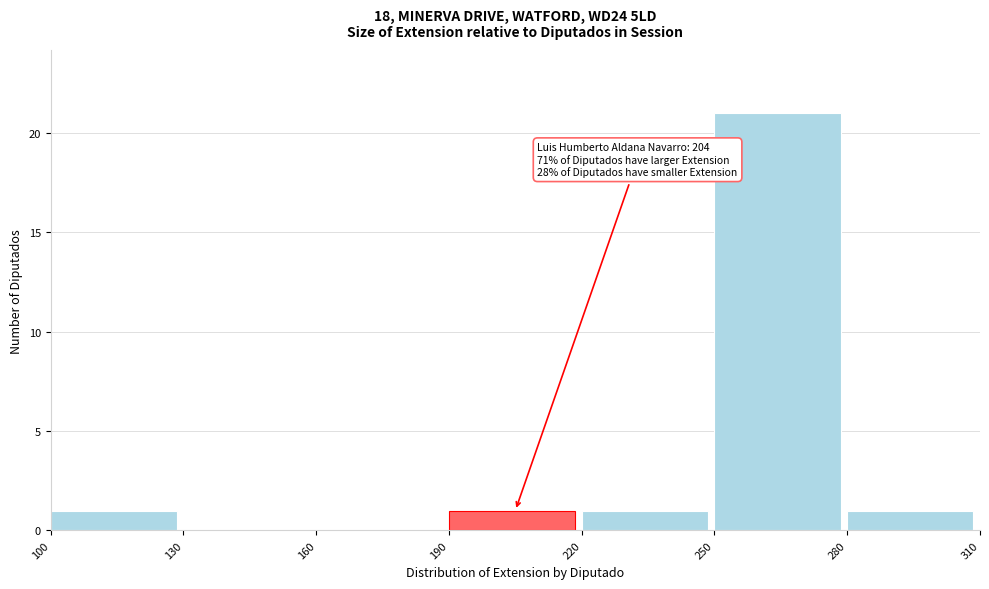

Over which range of the x-axis is the bar tallest?

250 to 280